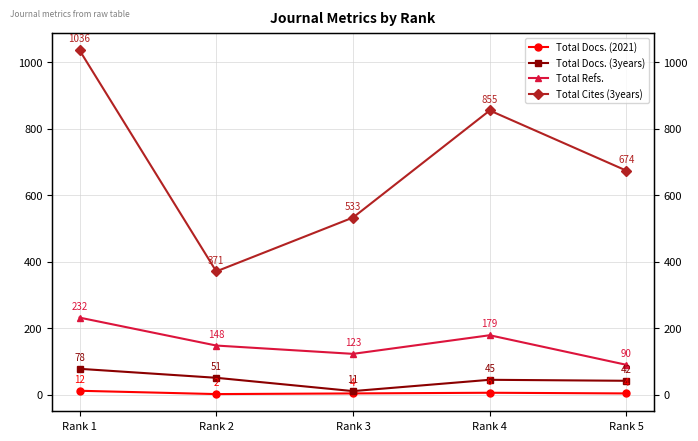

True or false: Total Refs. and Total Cites (3years) intersect in this chart.

False